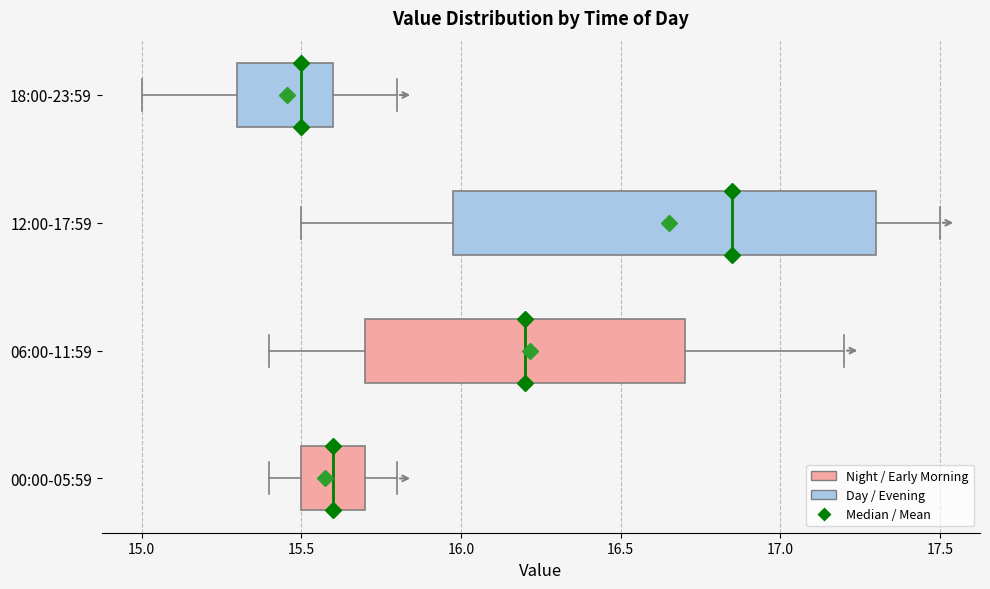

Reading bottom to top, read every box against the x-axis: the position of its median line, the range the box covers, and the ends of its whiskers. The values are not printed on the chart, so give them approximately, as read against the axis.

00:00-05:59: median 15.60, box 15.50 to 15.70, whiskers 15.40 to 15.80
06:00-11:59: median 16.20, box 15.70 to 16.70, whiskers 15.40 to 17.20
12:00-17:59: median 16.85, box 16.00 to 17.30, whiskers 15.50 to 17.50
18:00-23:59: median 15.50, box 15.30 to 15.60, whiskers 15.00 to 15.80